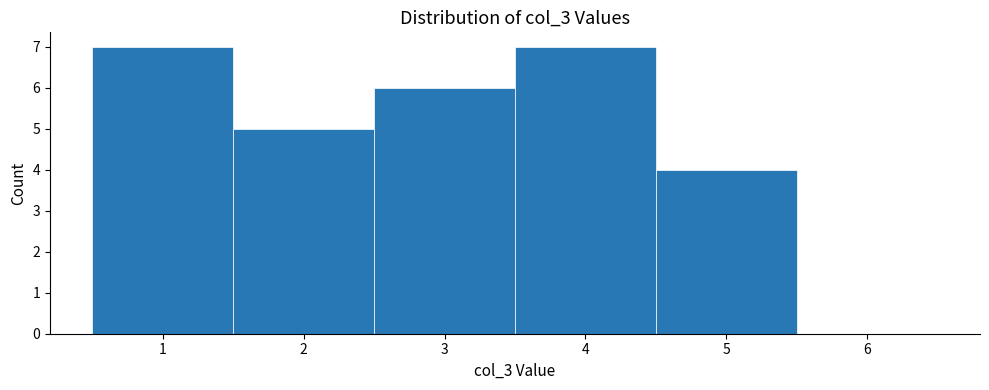

Reading left to right, list every bar in this chart as the range it spans on the x-axis followed by its height. The values are not printed on the chart, so give them approximately, as read against the axis.

0.5 to 1.5: 7
1.5 to 2.5: 5
2.5 to 3.5: 6
3.5 to 4.5: 7
4.5 to 5.5: 4
5.5 to 6.5: 0